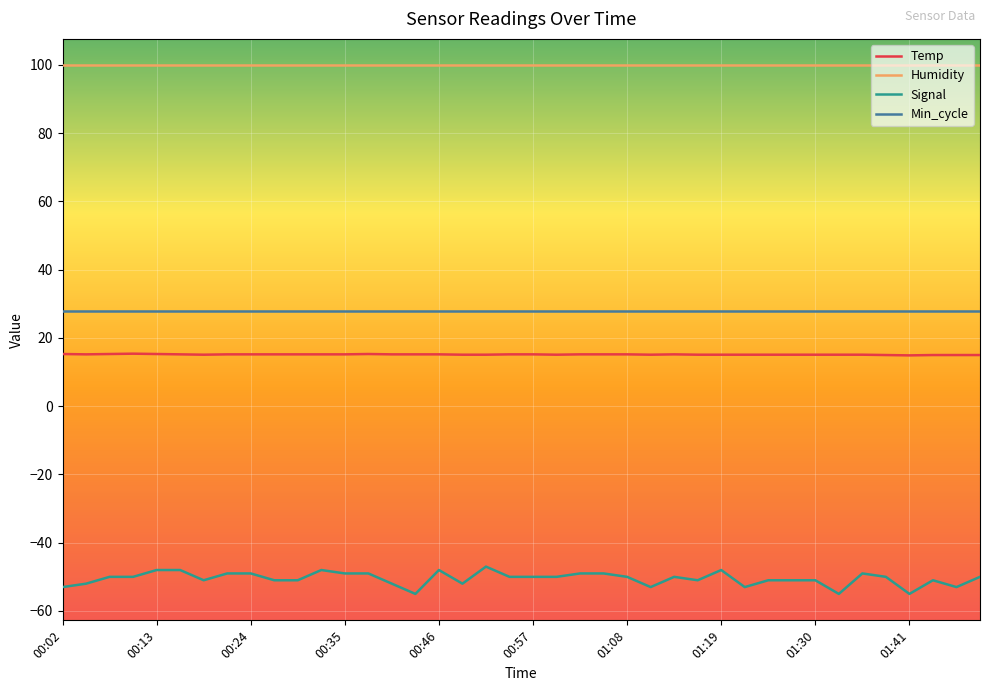

Which series has the widest spread of values?

Signal